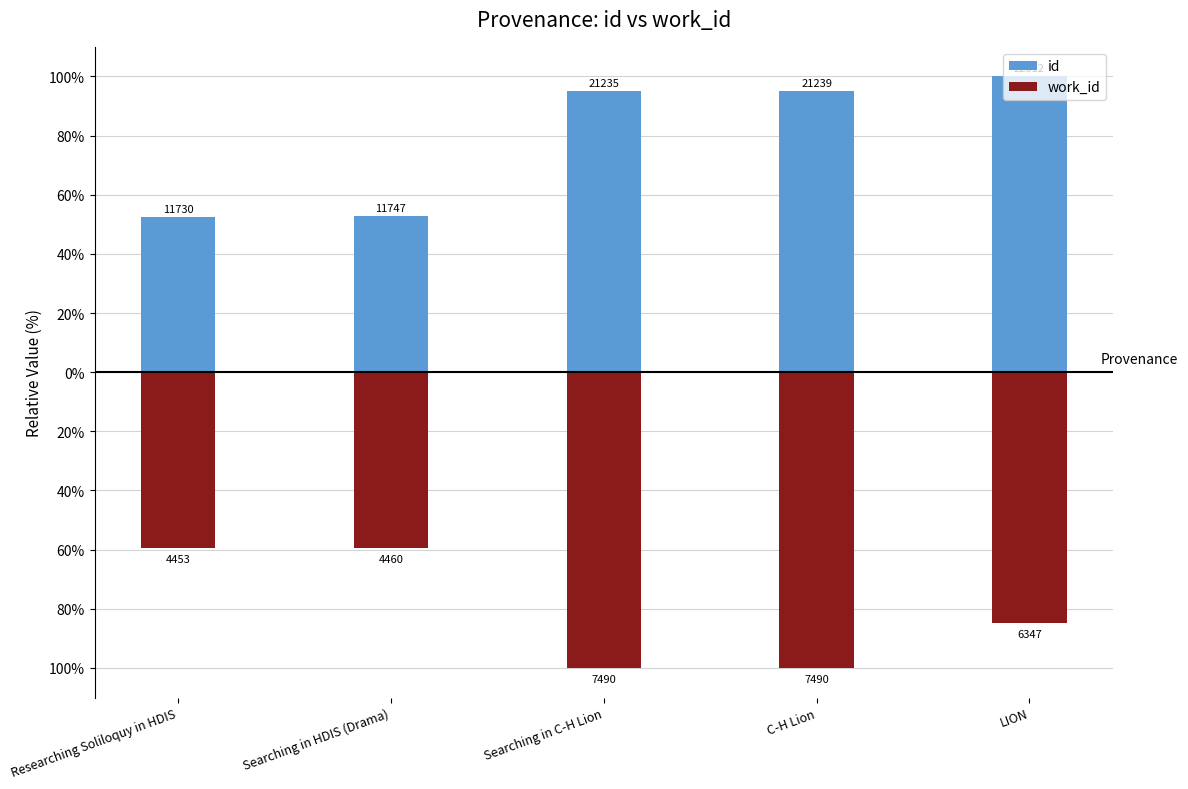

The id series shows 78.4 at Searching in HDIS (Drama). True or false?

False